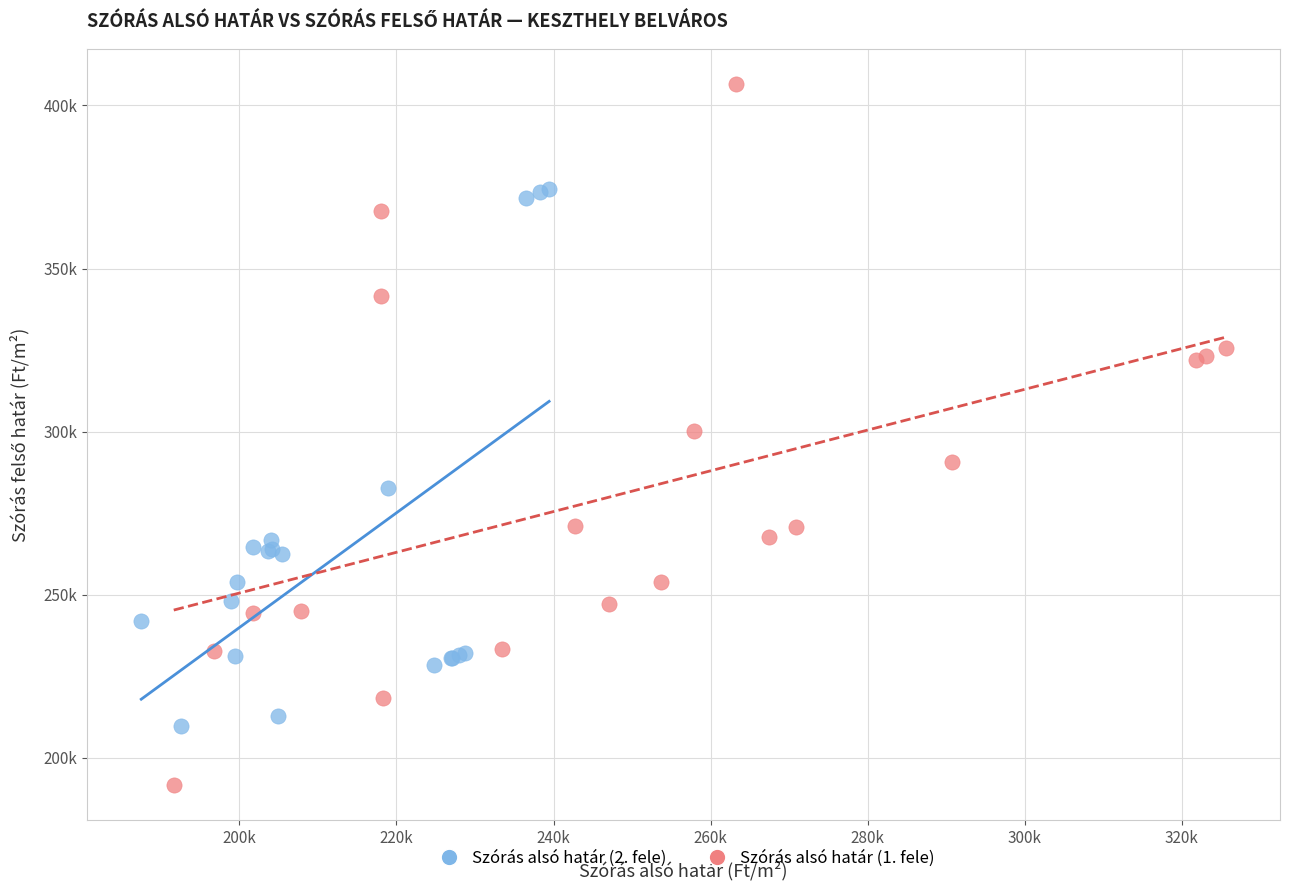

Which series reaches the maximum Y coordinate?

Szórás alsó határ (1. fele)